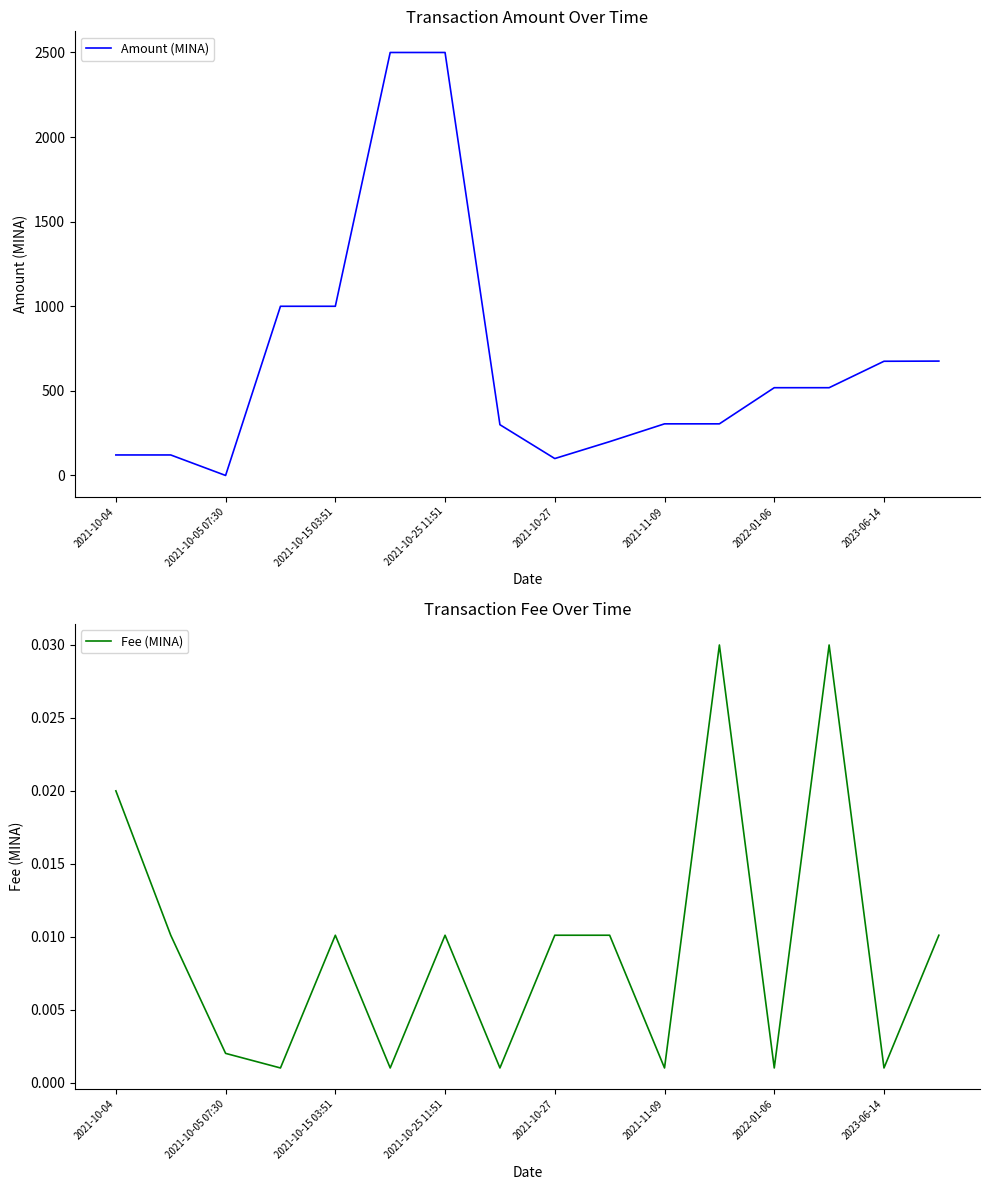

Which series has the widest spread of values?

Amount (MINA)